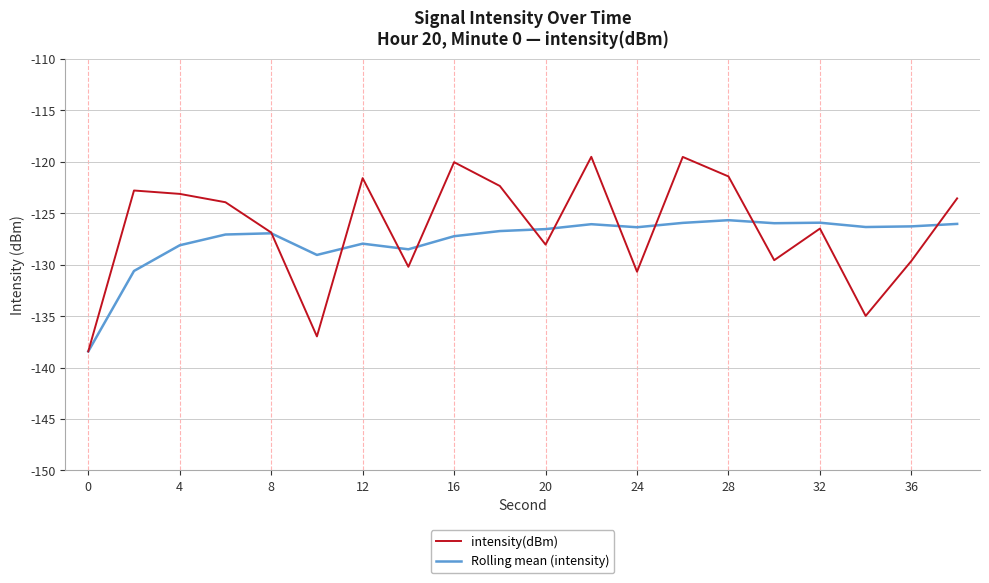

Which series has the widest spread of values?

intensity(dBm)